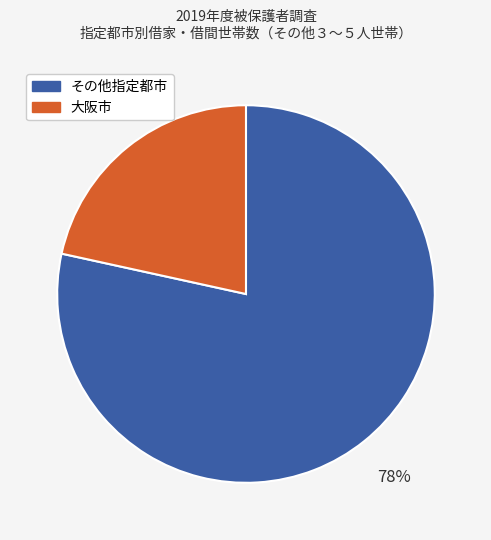

Count the number of slices in the pie.

2